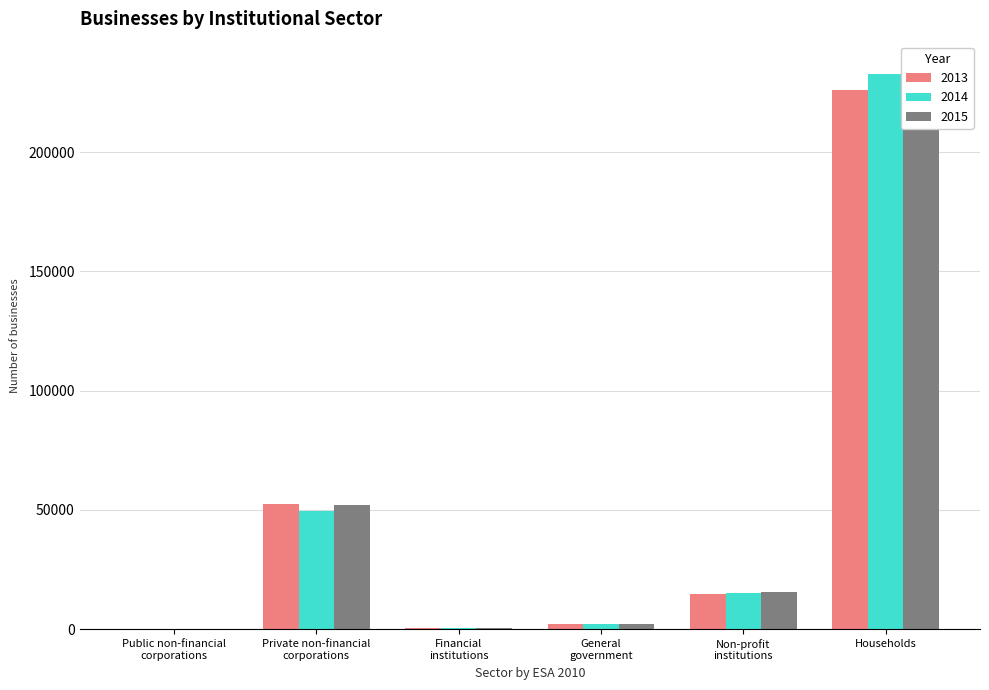

Reading left to right, extract all data points from this chart.

2013: Public non-financial
corporations=164	Private non-financial
corporations=52419	Financial
institutions=355	General
government=2040	Non-profit
institutions=14651	Households=225873
2014: Public non-financial
corporations=165	Private non-financial
corporations=49755	Financial
institutions=331	General
government=2030	Non-profit
institutions=15170	Households=232752
2015: Public non-financial
corporations=181	Private non-financial
corporations=51961	Financial
institutions=387	General
government=2008	Non-profit
institutions=15592	Households=234599